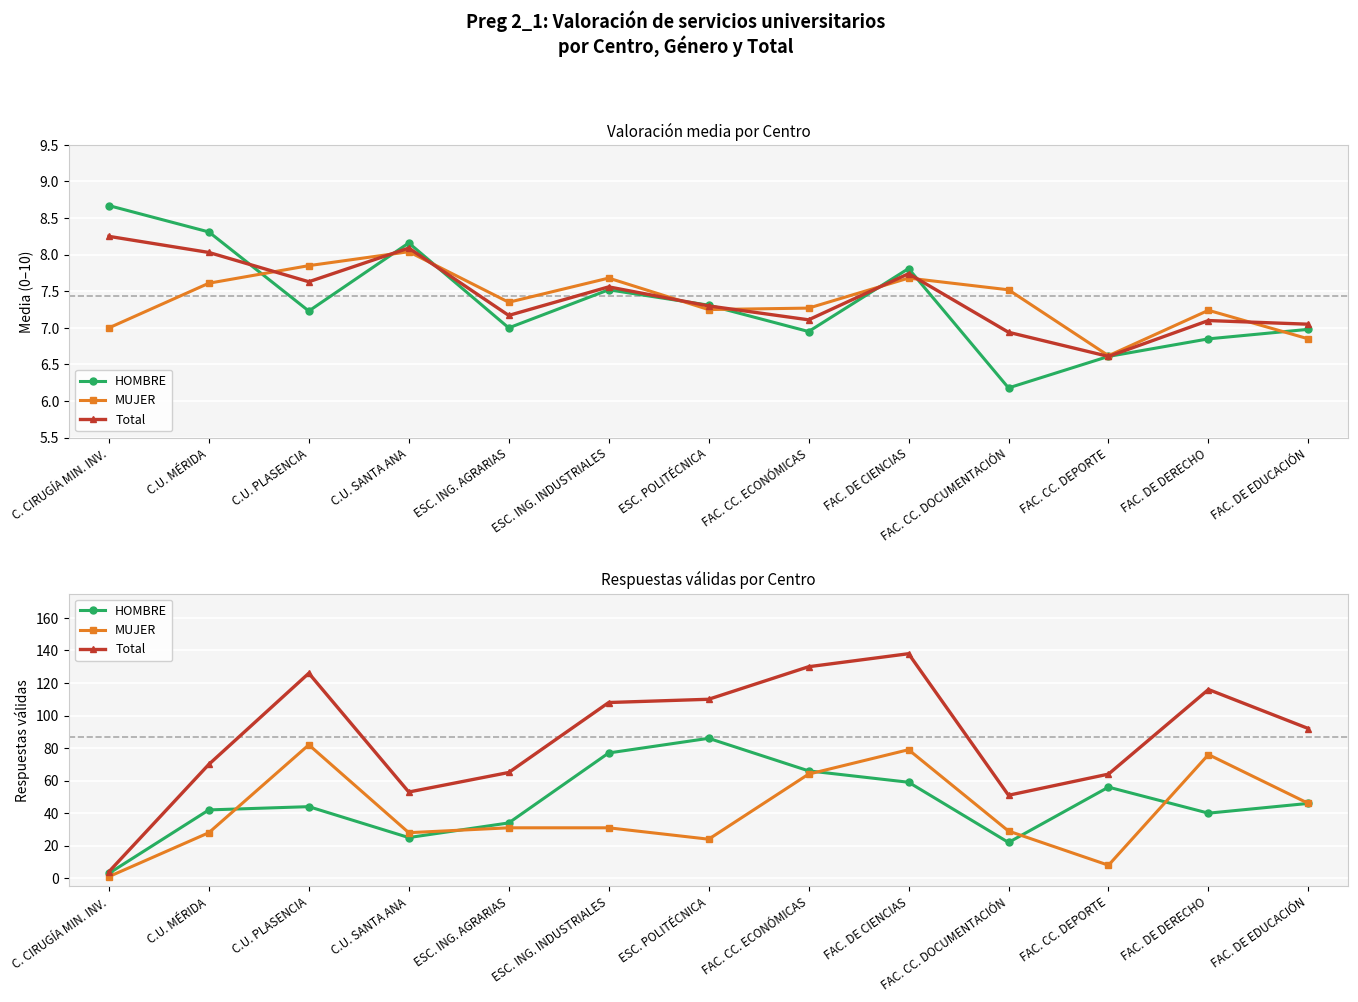

The value of Total at C.U. SANTA ANA is 53. True or false?

True